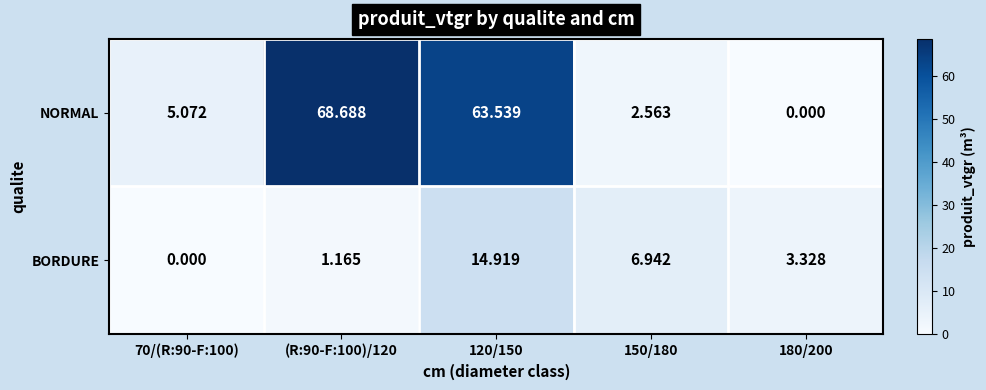

Which series has the widest spread of values?

NORMAL